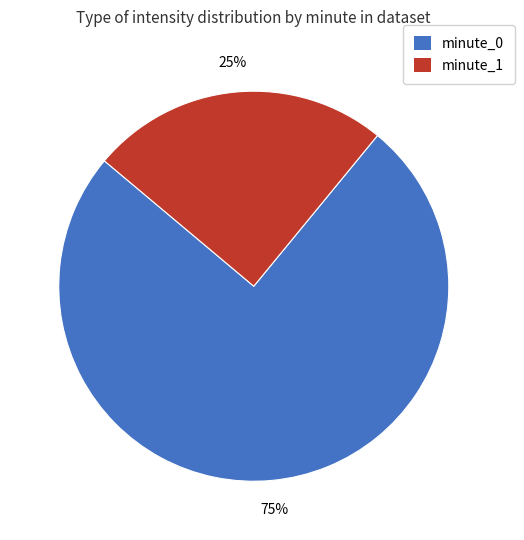

How many segments does this pie chart have?

2